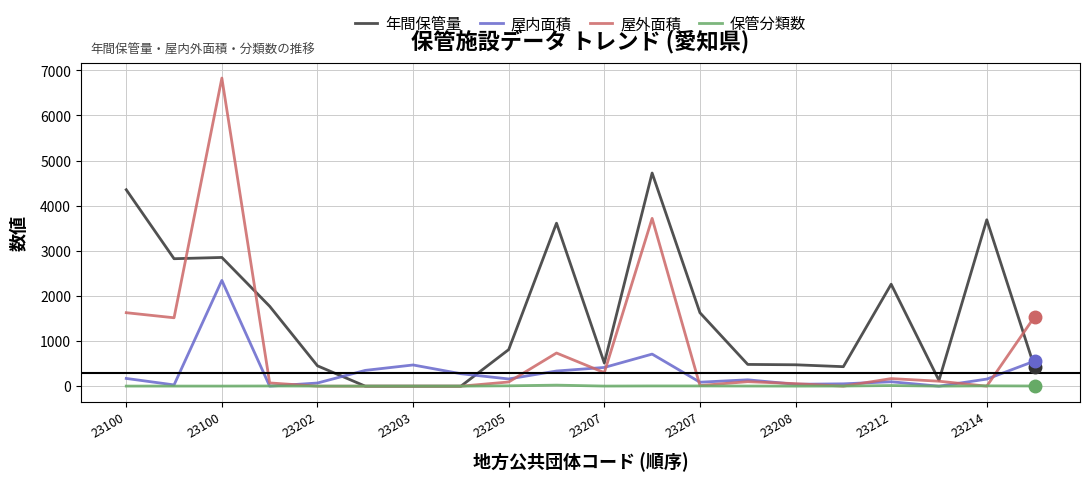

What is the sum of all 屋外面積 values?

16880.5